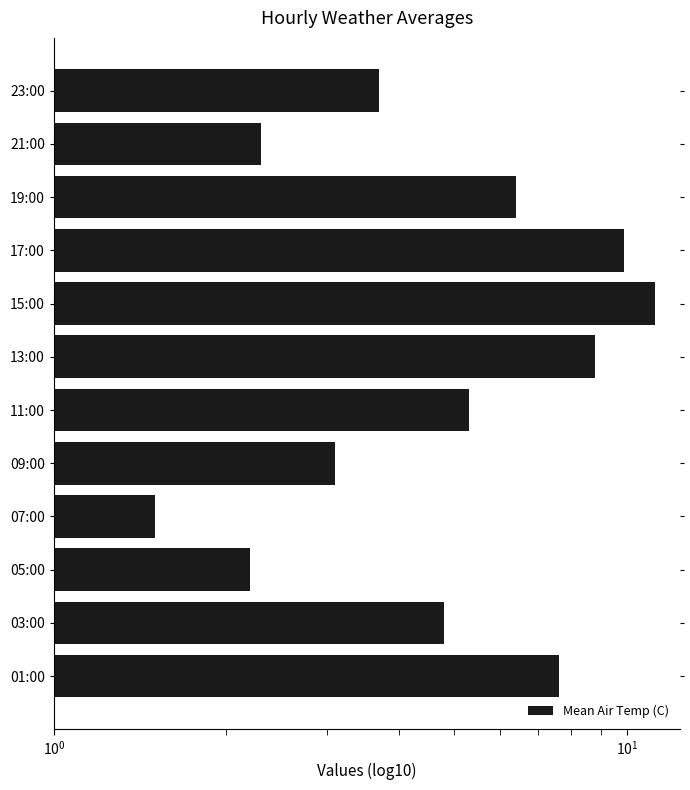

What is the average value?

5.6